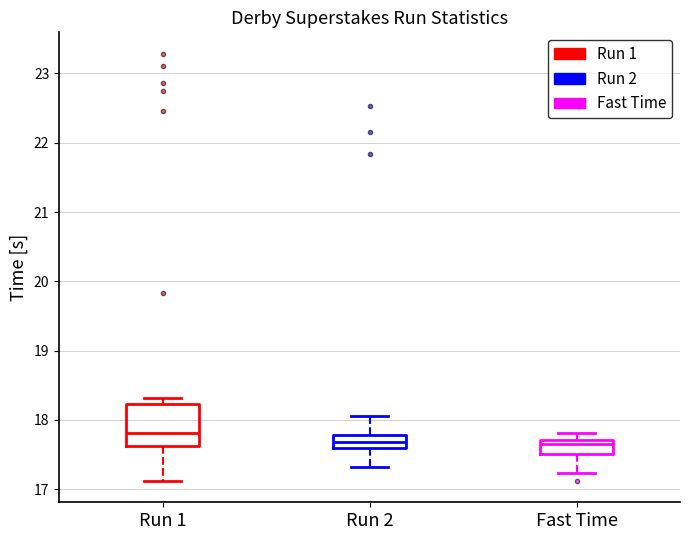

Reading left to right, transcribe this box plot: for each box, give where its median line is, the range the box spans, and where its two whiskers end, as read against the y-axis. The values are not printed on the chart, so give them approximately, as read against the axis.

Run 1: median 17.8, box 17.6 to 18.2, whiskers 17.1 to 18.3
Run 2: median 17.7, box 17.6 to 17.8, whiskers 17.3 to 18.1
Fast Time: median 17.7 (just below the box's upper edge), box 17.5 to 17.7, whiskers 17.2 to 17.8